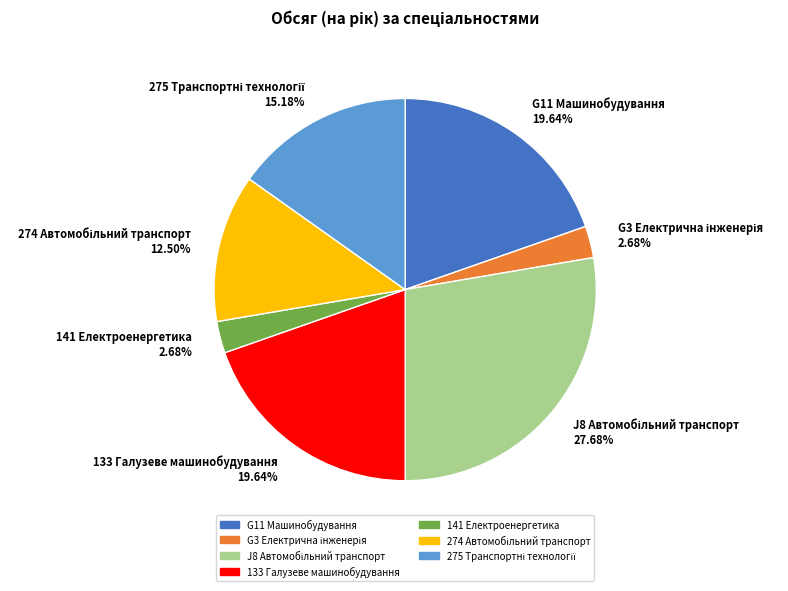

To the nearest percent, what percentage of the pie is G11 Машинобудування?

20%